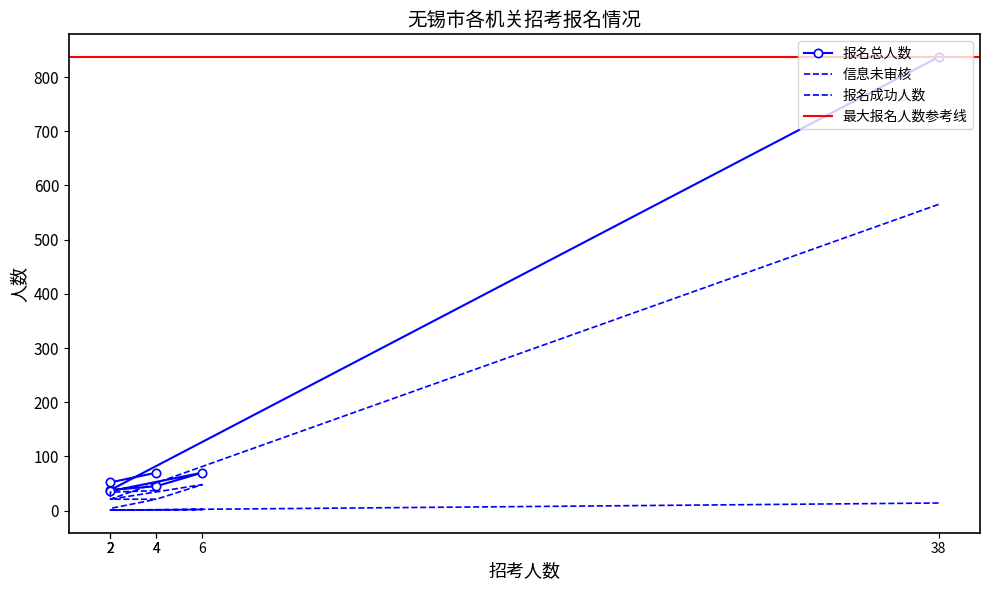

List the series in order of their peak value, lowest first.

信息未审核, 报名成功人数, 报名总人数